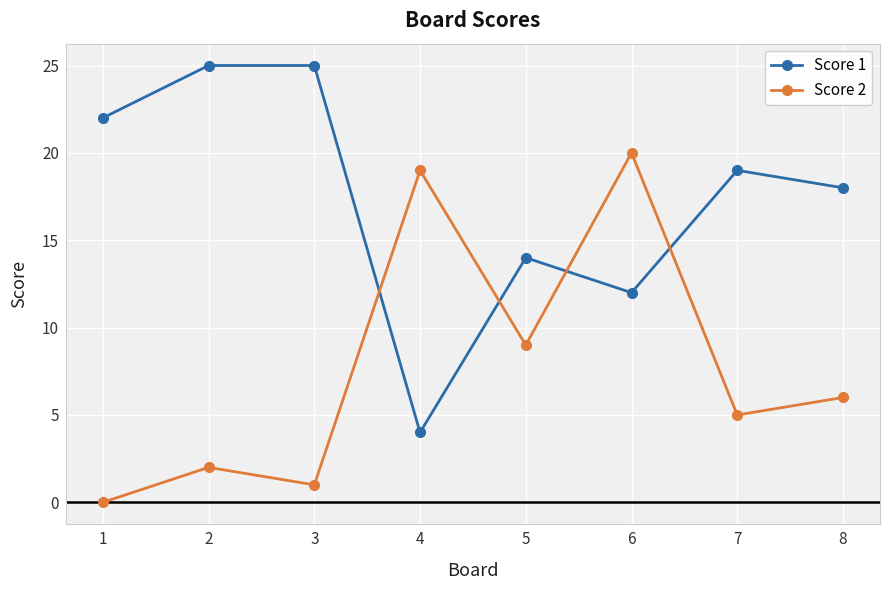

Rank the series by their maximum value, from highest to lowest.

Score 1, Score 2